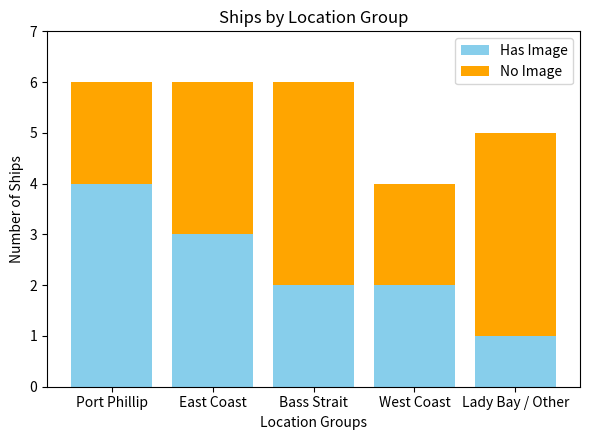

Does the chart contain stacked bars?

Yes